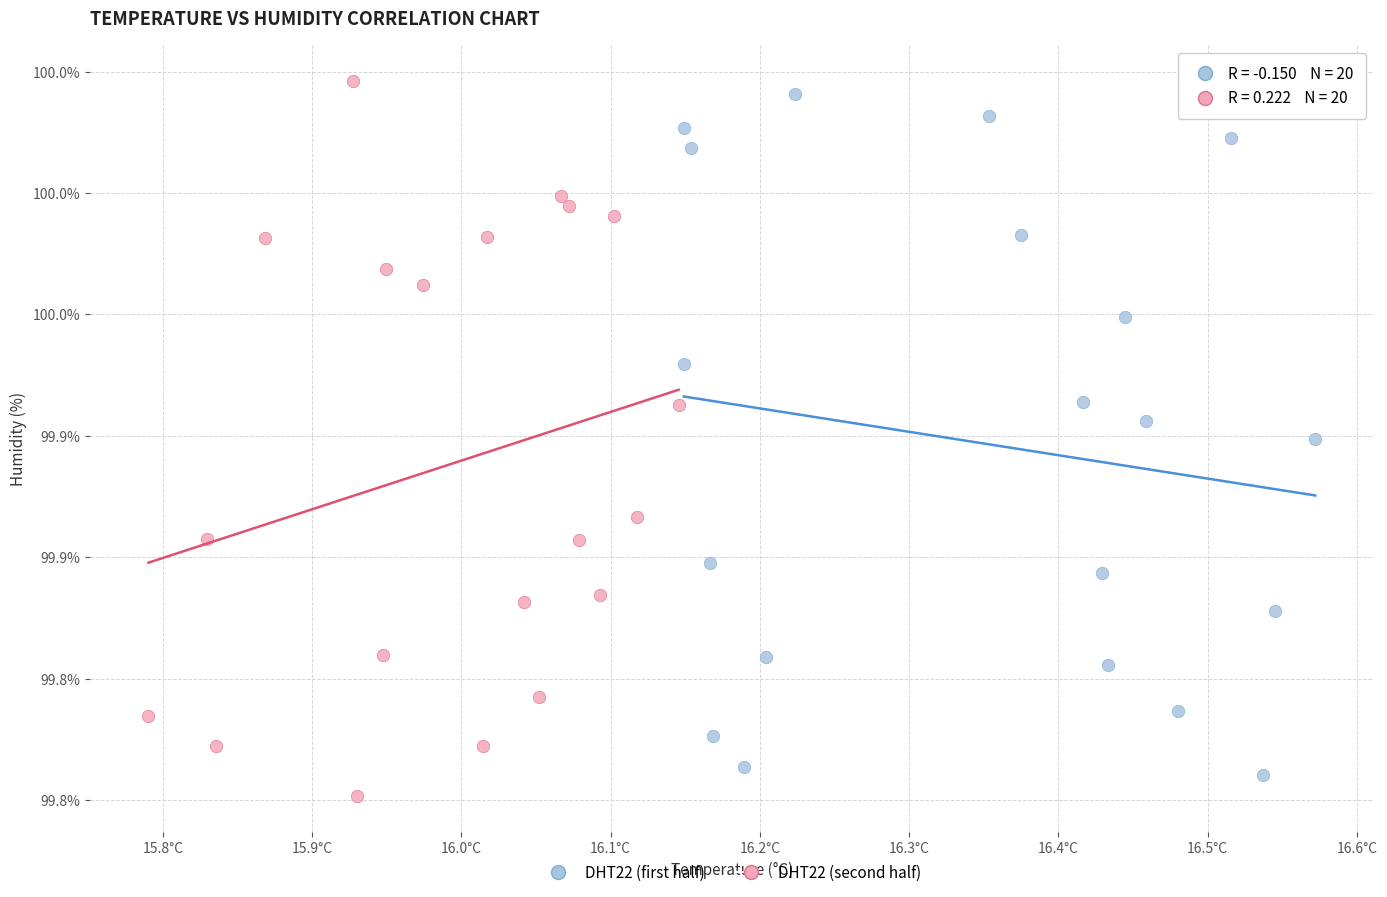

What are all the series names shown in the legend?

DHT22 (first half), DHT22 (second half)